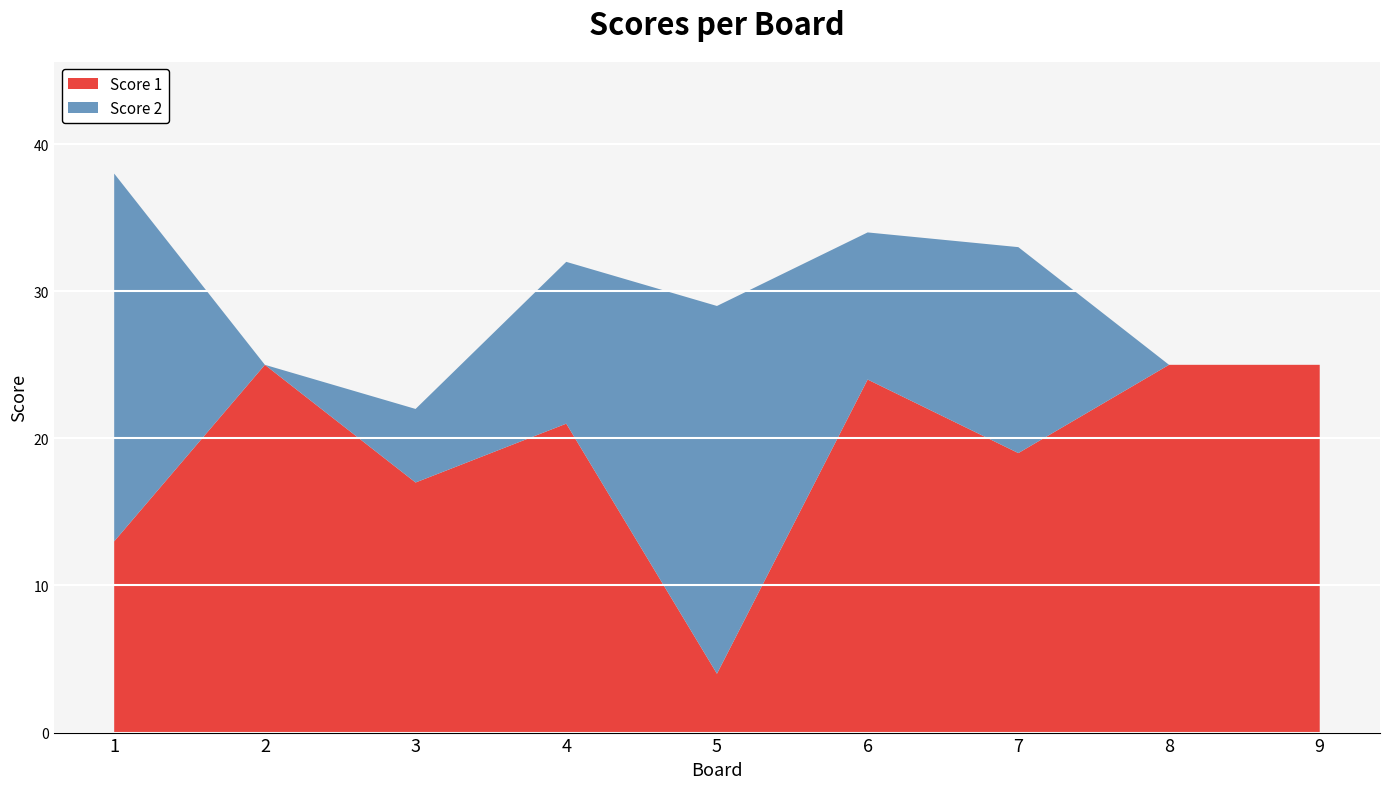

Reading left to right, what are all the values shown in this chart?

Score 1: 13	25	17	21	4	24	19	25	25
Score 2: 25	0	5	11	25	10	14	0	0